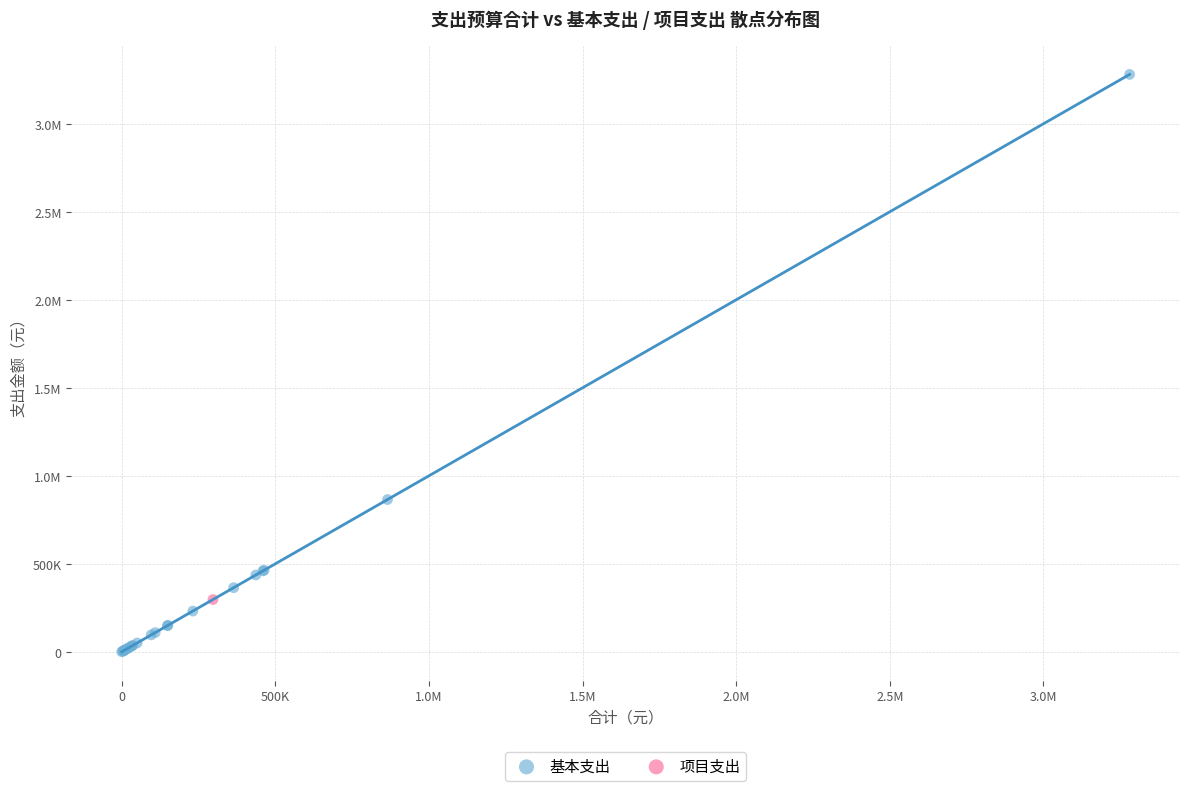

What are all the series names shown in the legend?

基本支出, 项目支出